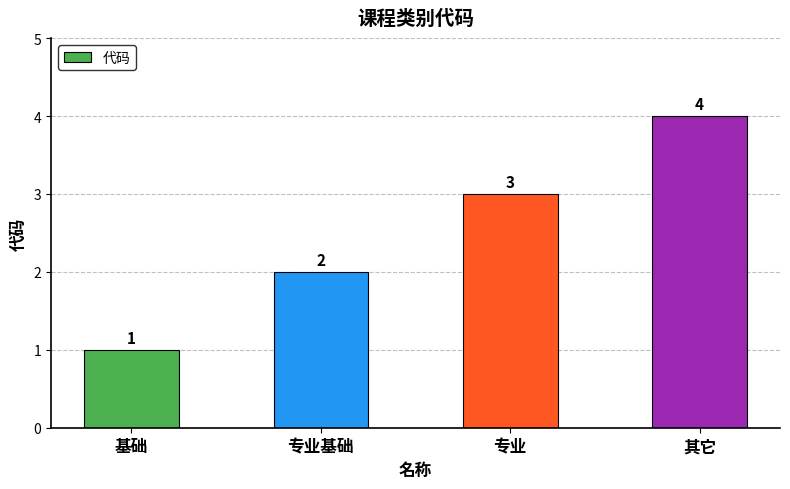

Approximately how many times larger is the value at 专业 compared to 专业基础?

1.5